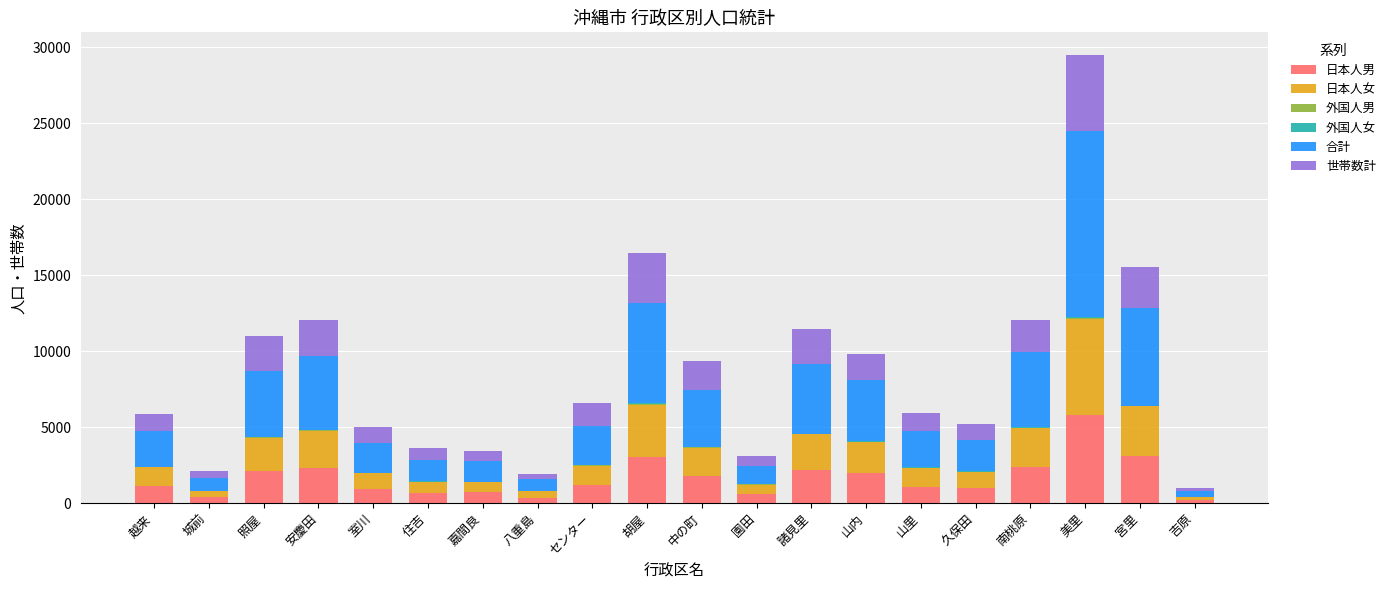

What is the total value across all series at 城前?

2127